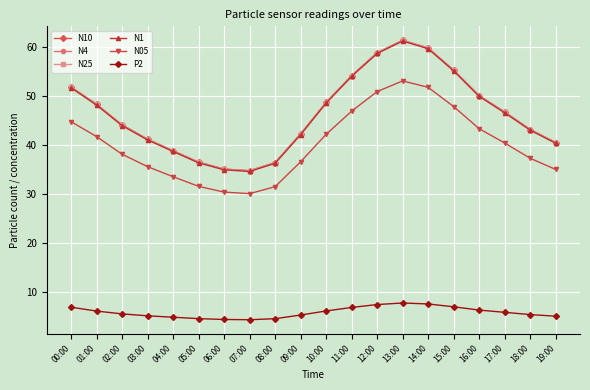

At how many categories does at least one series exceed 58?

3